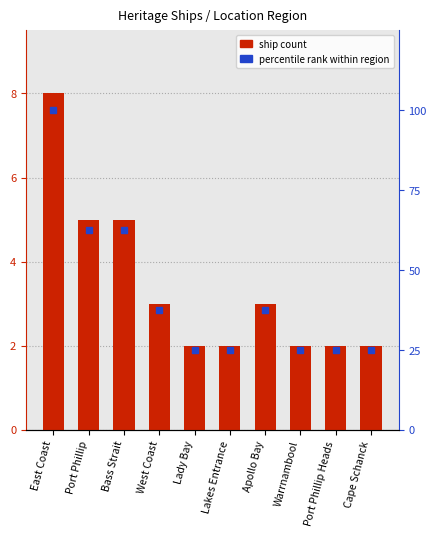

Rank the series by their average value, from highest to lowest.

percentile rank, ship count